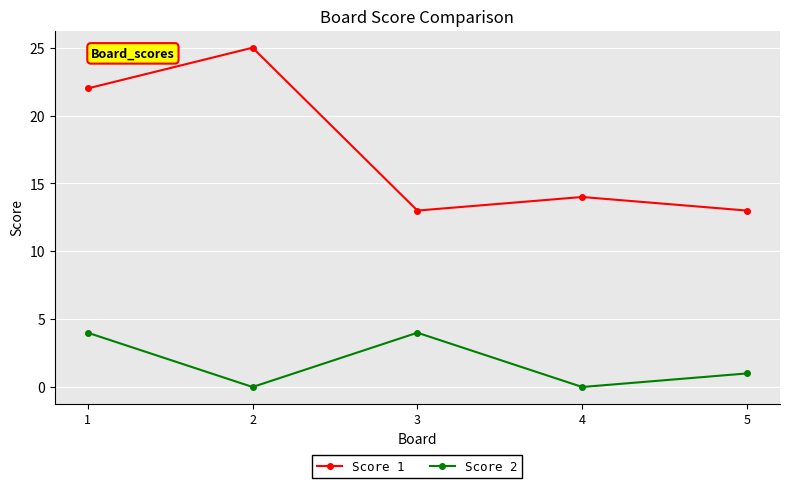

What is the value of the Score 1 point at the 4th from the left?

14